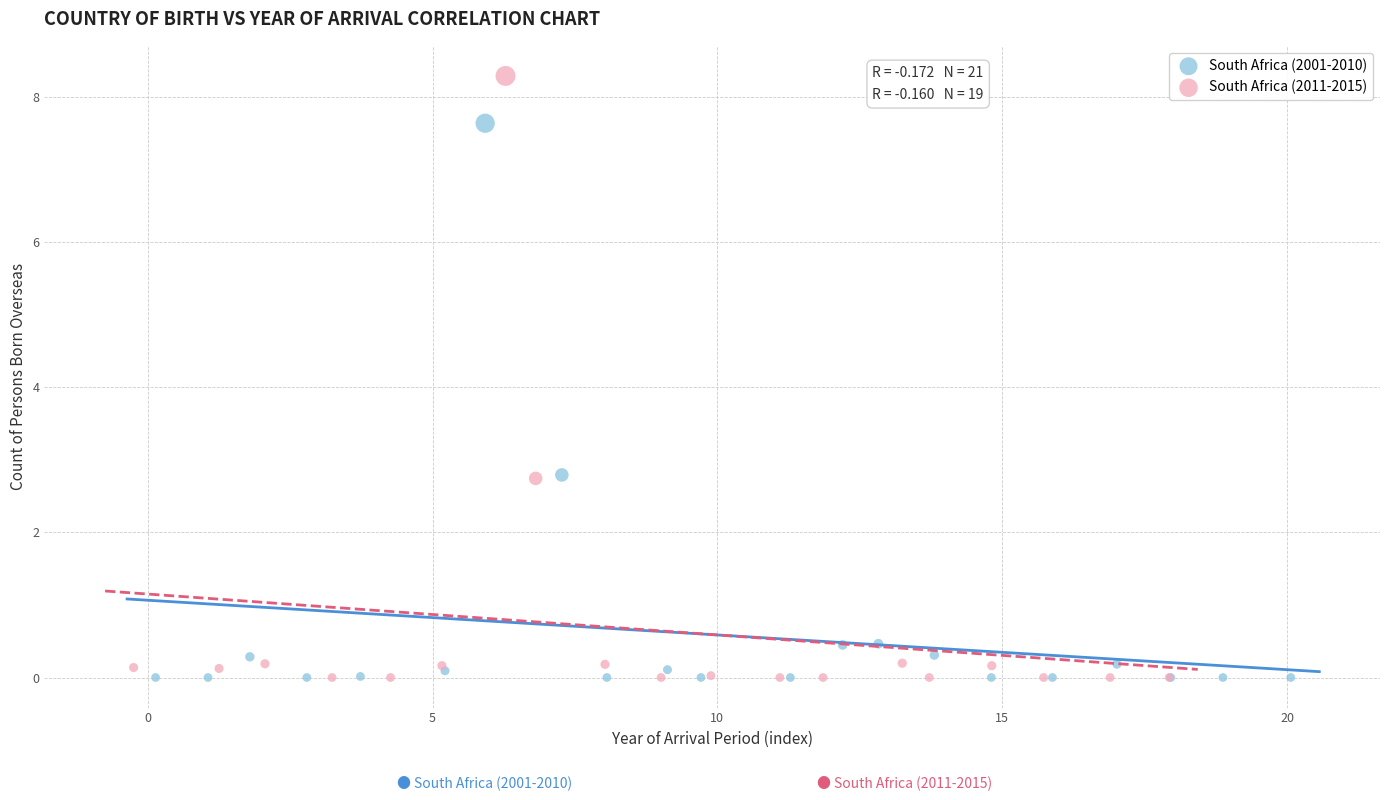

Which series has the largest Y range (max minus min)?

South Africa (2011-2015)